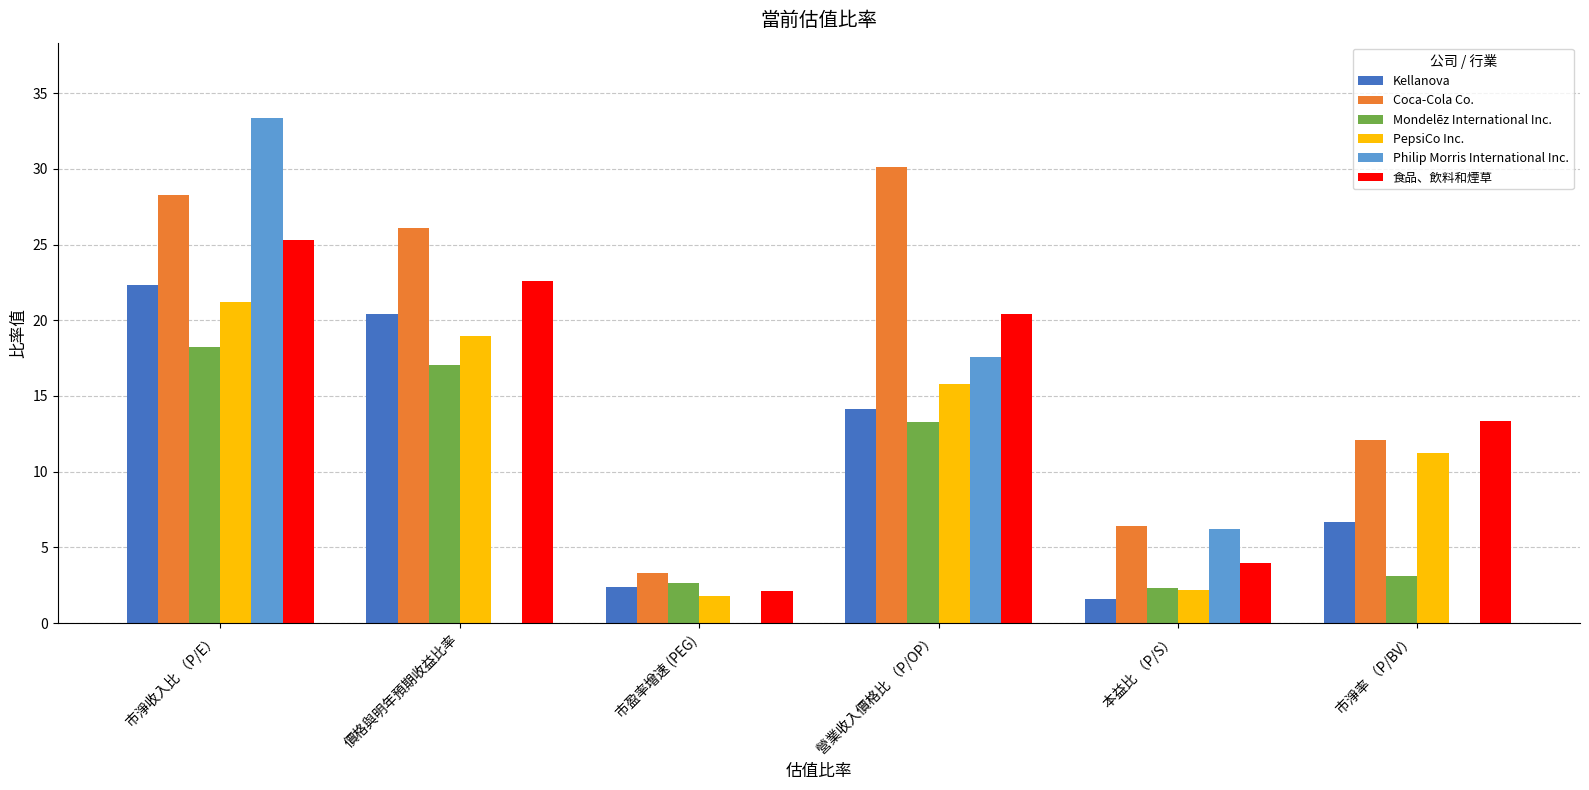

What is the sum of all Philip Morris International Inc. values?

57.1